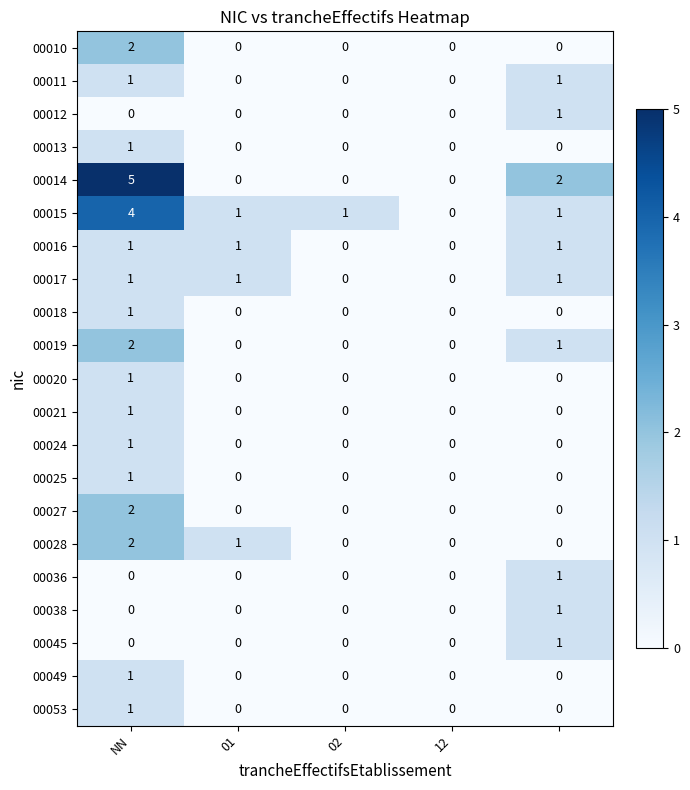

Count the 00012 values in the range 0 to 1.

5